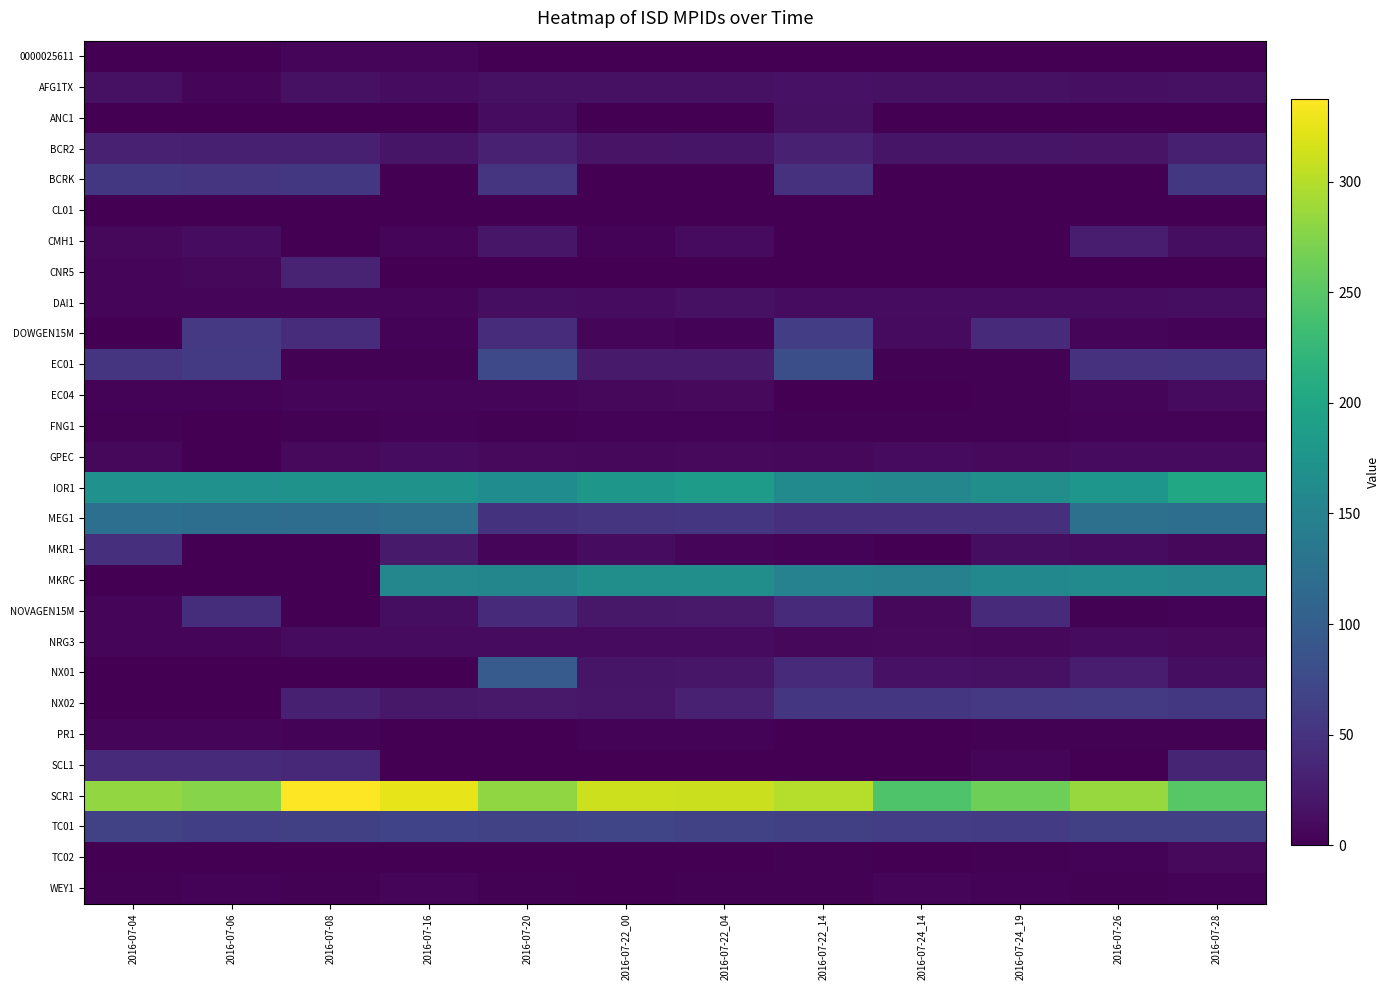

List the series in order of their peak value, lowest first.

CL01, FNG1, 0000025611, PR1, WEY1, TC02, EC04, NRG3, GPEC, ANC1, DAI1, AFG1TX, CMH1, BCR2, CNR5, SCL1, NOVAGEN15M, MKR1, BCRK, NX02, DOWGEN15M, TC01, EC01, NX01, MEG1, MKRC, IOR1, SCR1